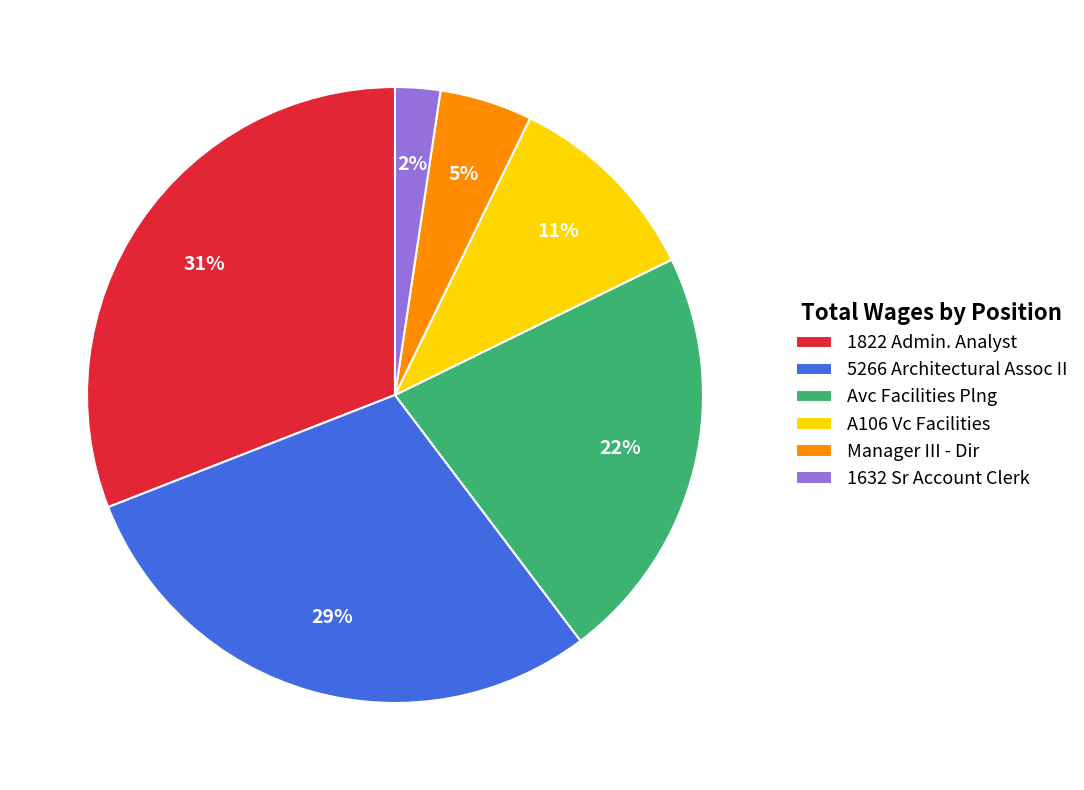

What is the smallest slice in the pie chart?

1632 Sr Account Clerk